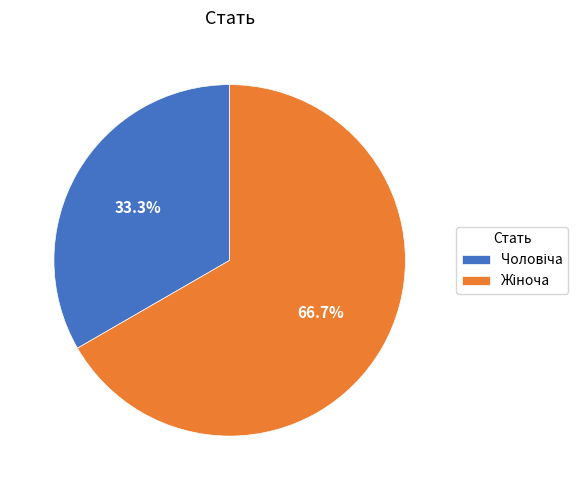

How many segments does this pie chart have?

2